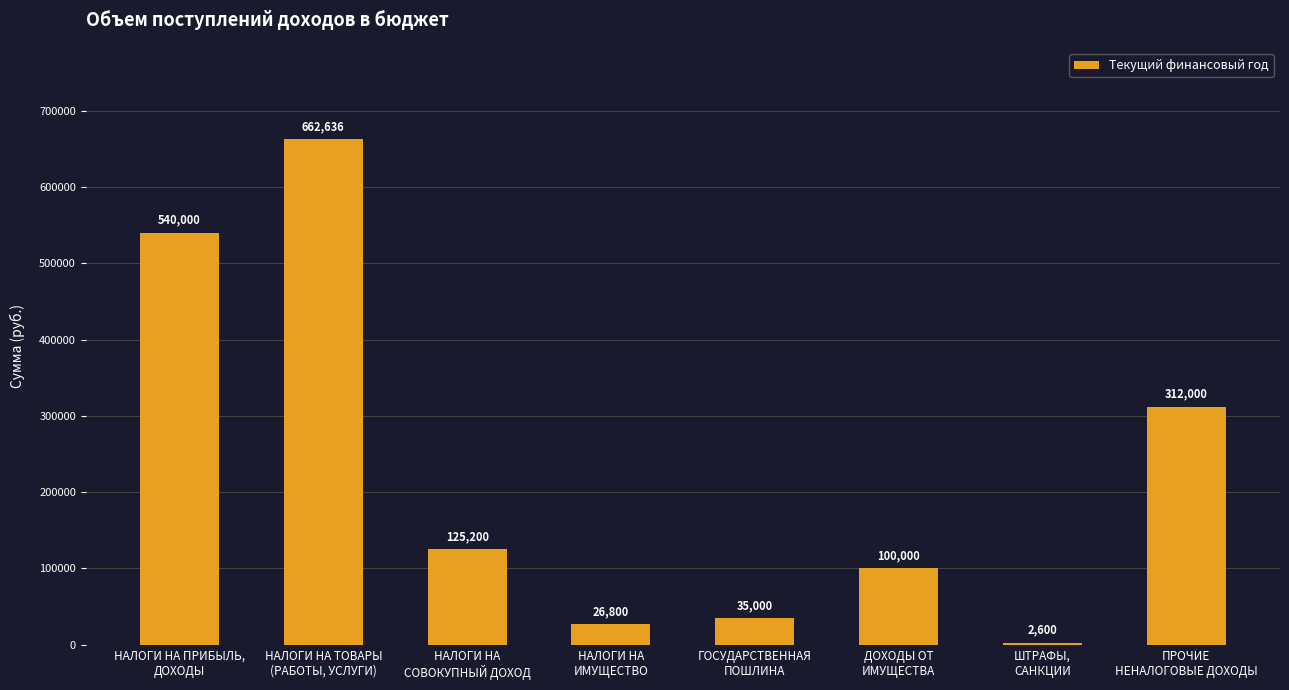

List the labels in order of value, smallest first.

ШТРАФЫ,
САНКЦИИ, НАЛОГИ НА
ИМУЩЕСТВО, ГОСУДАРСТВЕННАЯ
ПОШЛИНА, ДОХОДЫ ОТ
ИМУЩЕСТВА, НАЛОГИ НА
СОВОКУПНЫЙ ДОХОД, ПРОЧИЕ
НЕНАЛОГОВЫЕ ДОХОДЫ, НАЛОГИ НА ПРИБЫЛЬ,
ДОХОДЫ, НАЛОГИ НА ТОВАРЫ
(РАБОТЫ, УСЛУГИ)